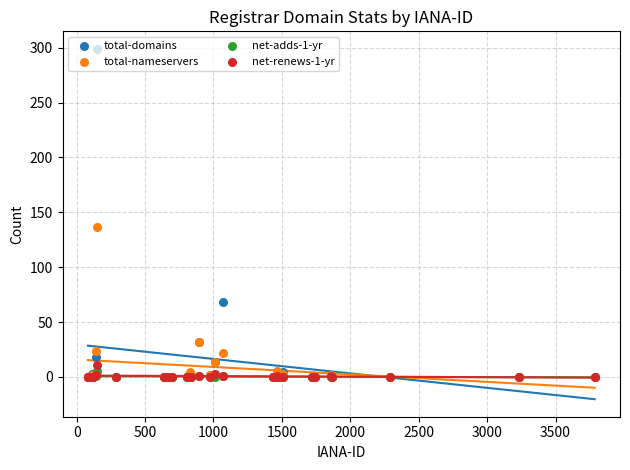

Which series has the widest spread of Y values?

total-domains